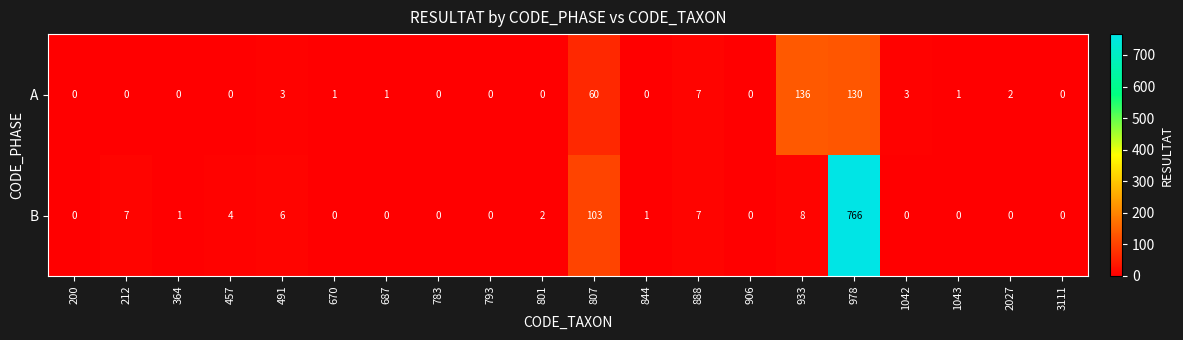

Which category has the highest value in the A series?

933